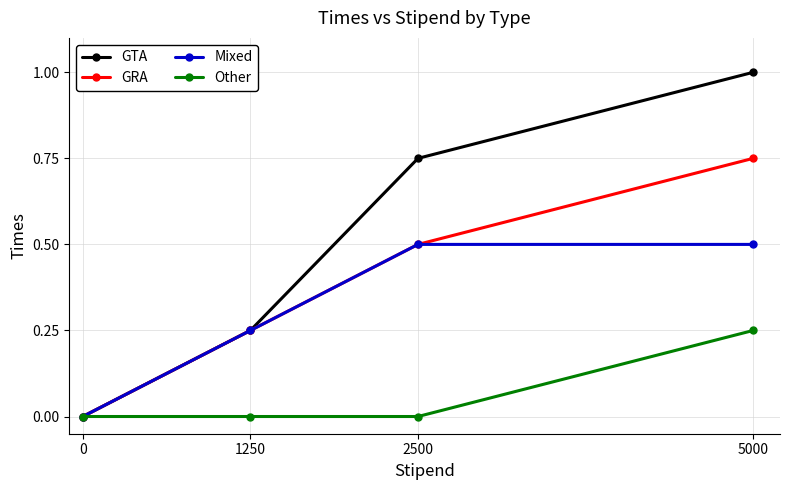

How many distinct data groups are displayed?

4